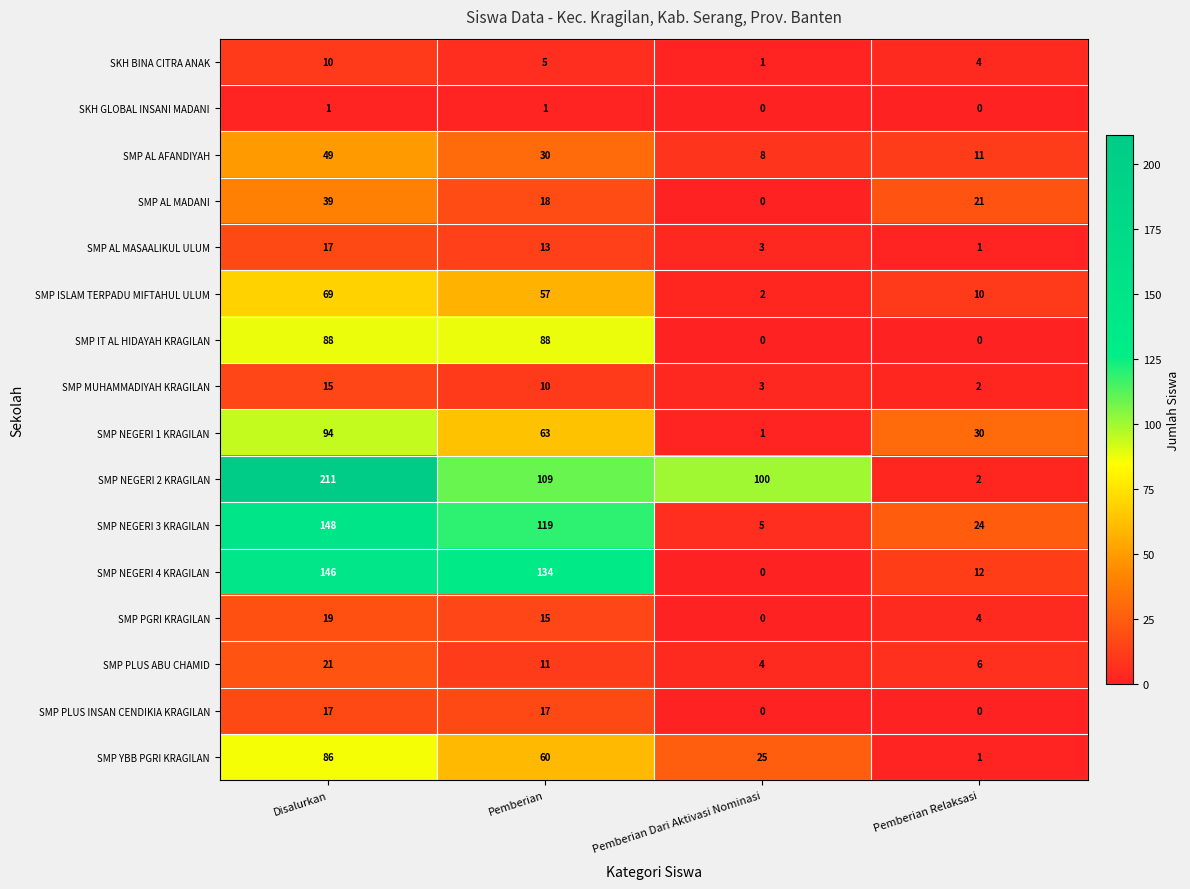

True or false: SKH GLOBAL INSANI MADANI has a value of 0 at Pemberian Relaksasi.

True